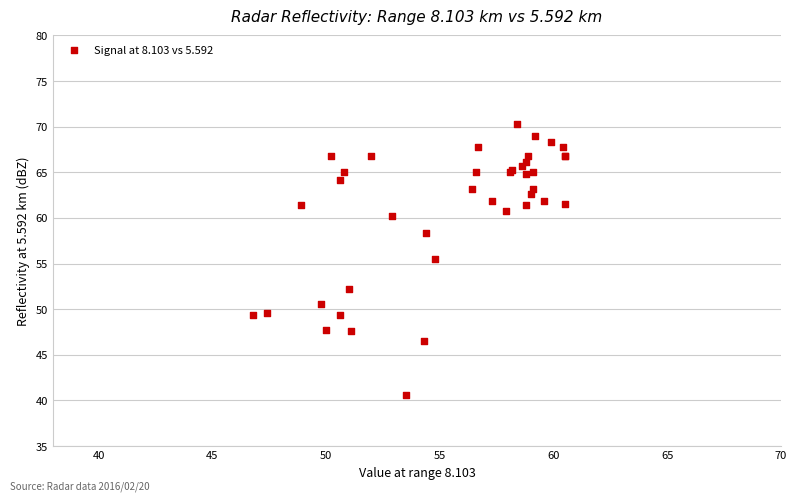

What Y value in the scatter plot is closest to 55?

55.5